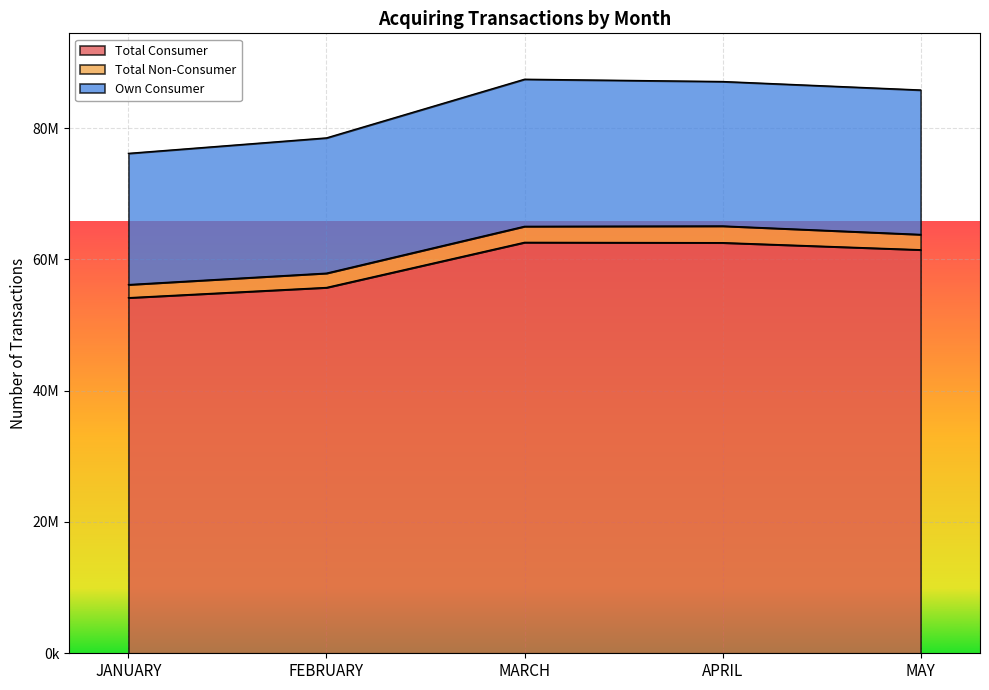

What are all the series names shown in the legend?

Total Consumer, Total Non-Consumer, Own Consumer